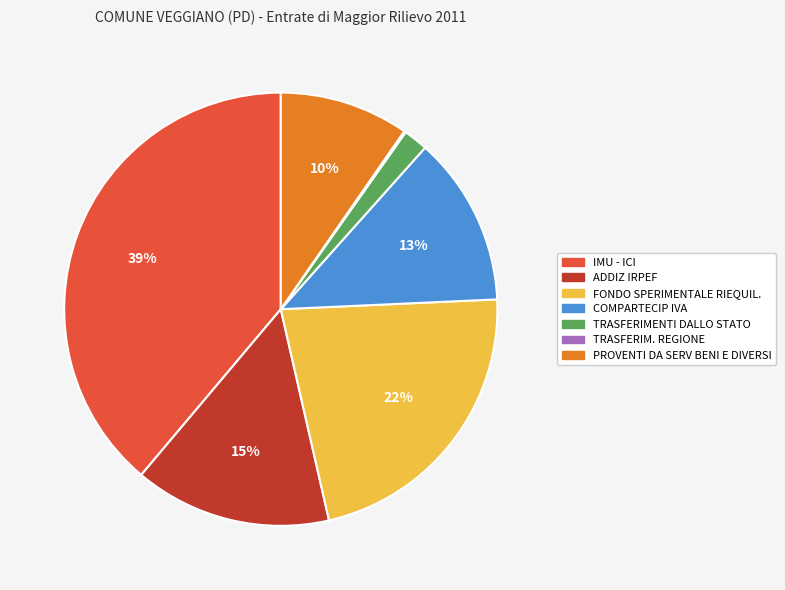

To the nearest percent, what is the average slice percentage?

14%